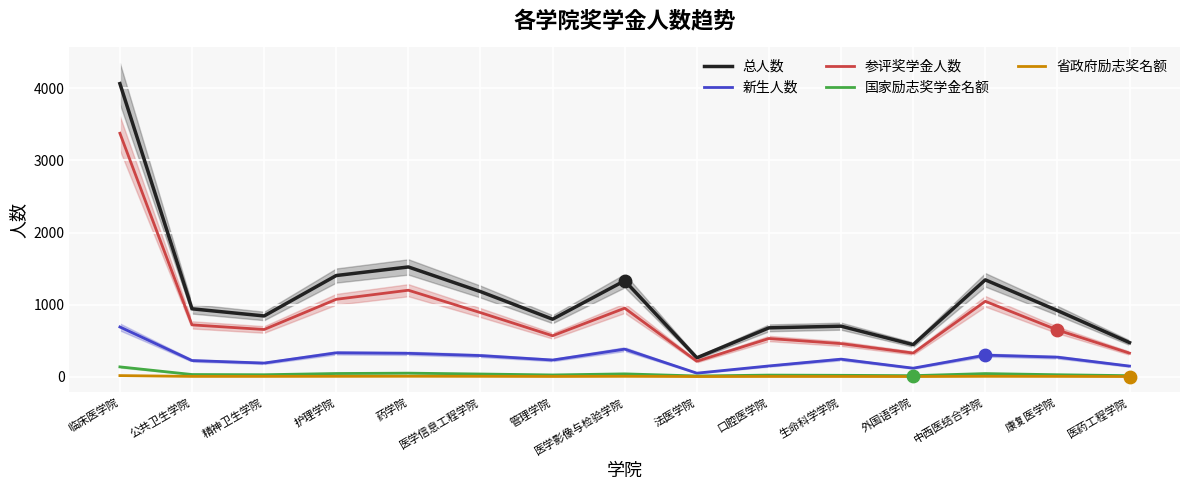

Which series reaches the minimum Y coordinate?

省政府励志奖名额